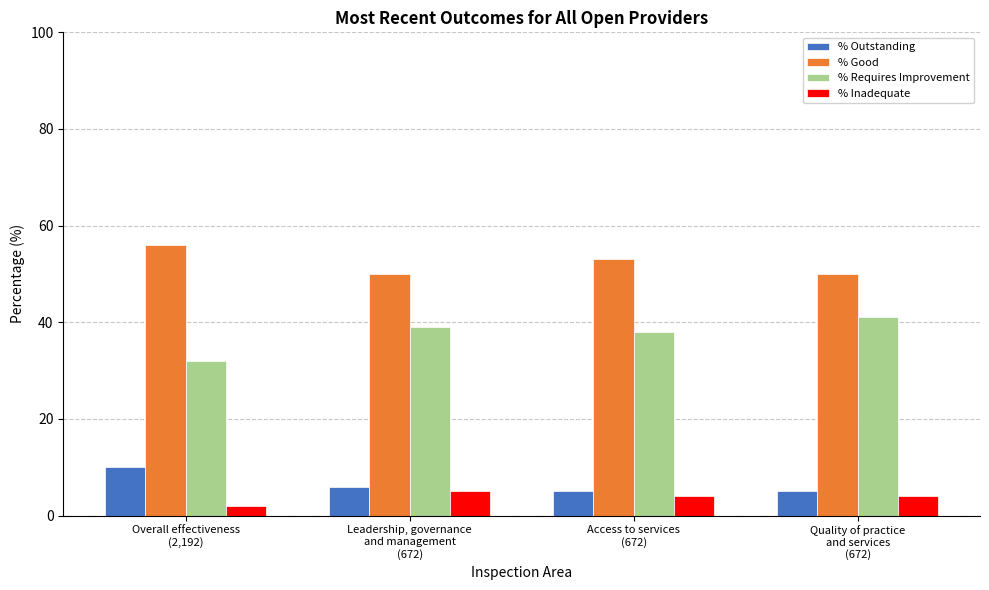

What is the lowest value of the % Good series?

50